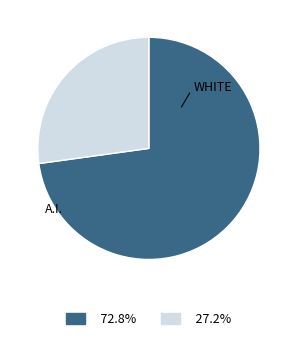

Is there any slice that represents more than half of the pie?

Yes